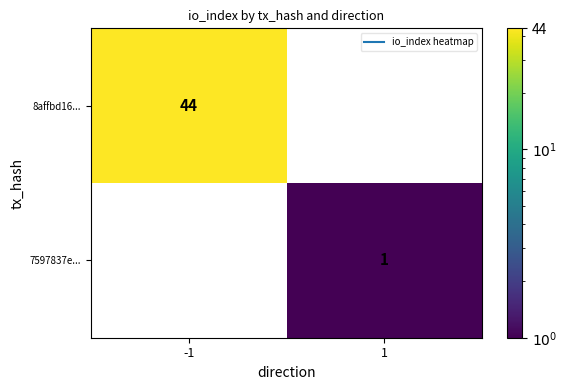

How many series are shown in this chart?

2